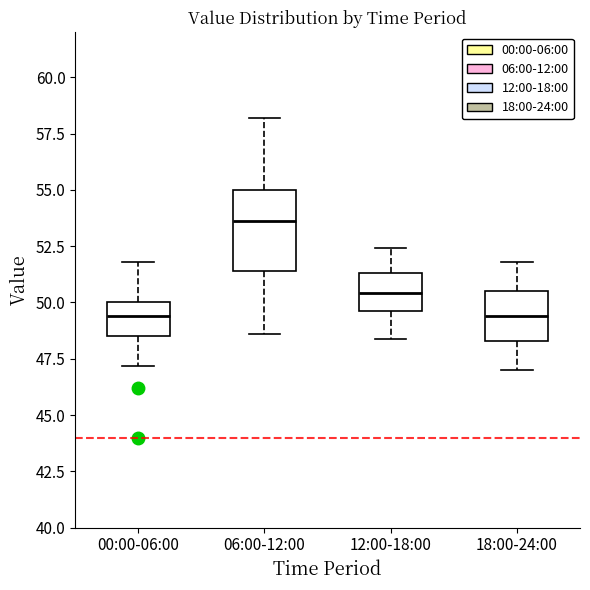

Reading left to right, read every box against the y-axis: the position of its median line, the range the box covers, and the ends of its whiskers. The values are not printed on the chart, so give them approximately, as read against the axis.

00:00-06:00: median 49.5, box 48.5 to 50.0, whiskers 47.0 to 52.0
06:00-12:00: median 53.5, box 51.5 to 55.0, whiskers 48.5 to 58.0
12:00-18:00: median 50.5, box 49.5 to 51.5, whiskers 48.5 to 52.5
18:00-24:00: median 49.5, box 48.5 to 50.5, whiskers 47.0 to 52.0